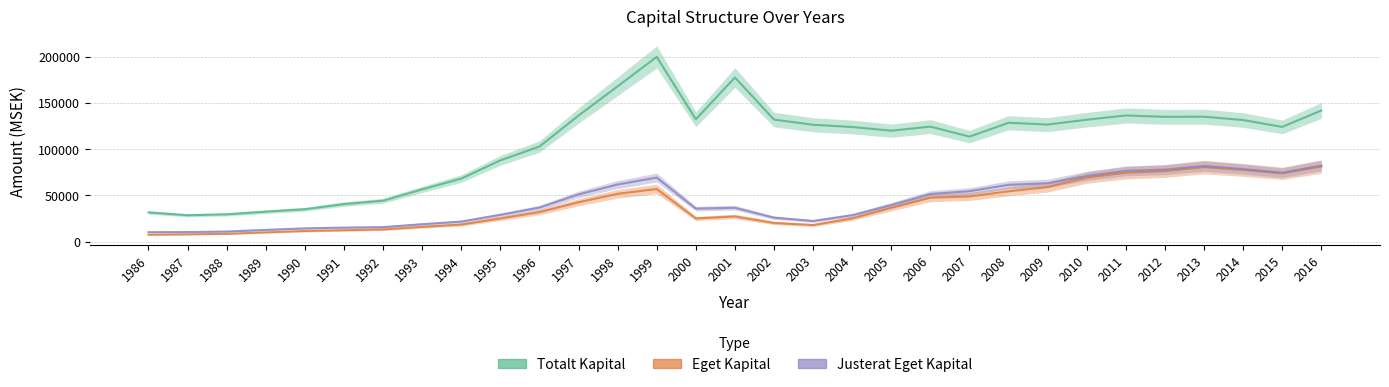

How many lines are shown in the chart?

3